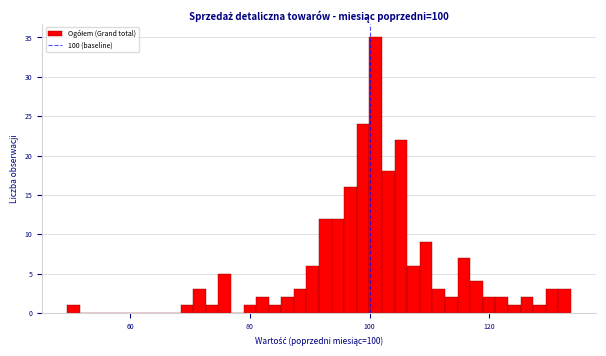

Read against the x-axis, roughly where is the centre of the tallest bar?

102